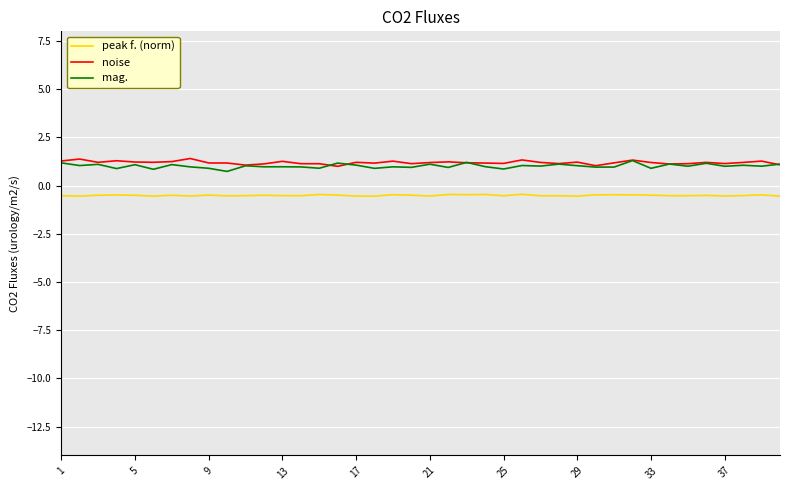

What is the difference between the maximum and second lowest values in the mag. series?

0.5